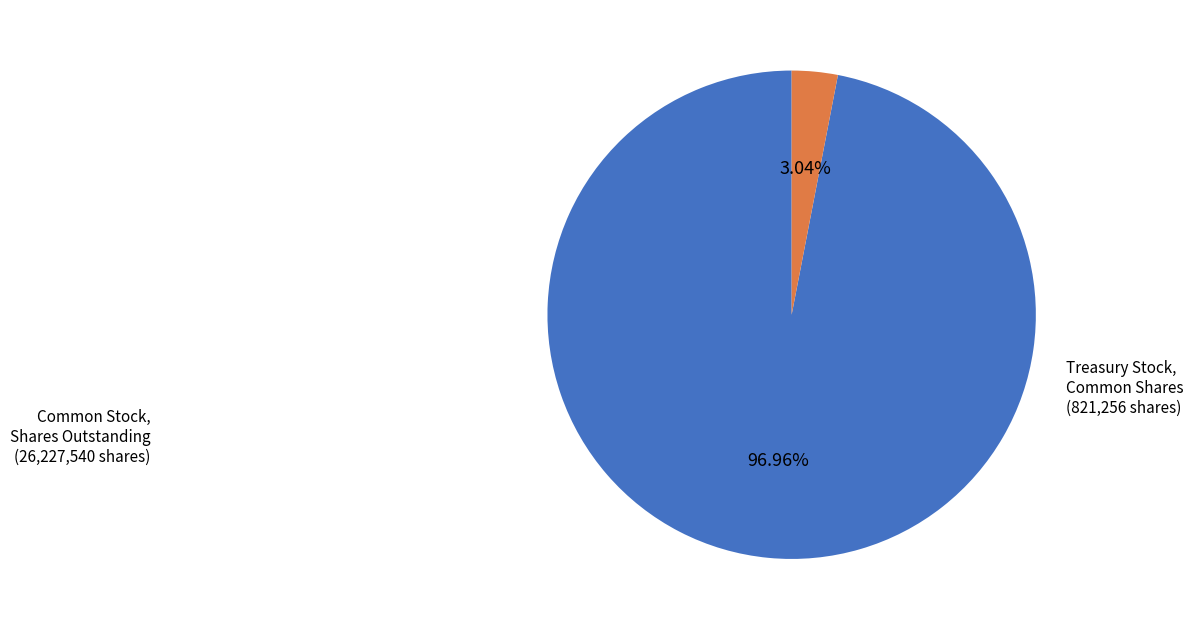

How many slices are in this pie chart?

2